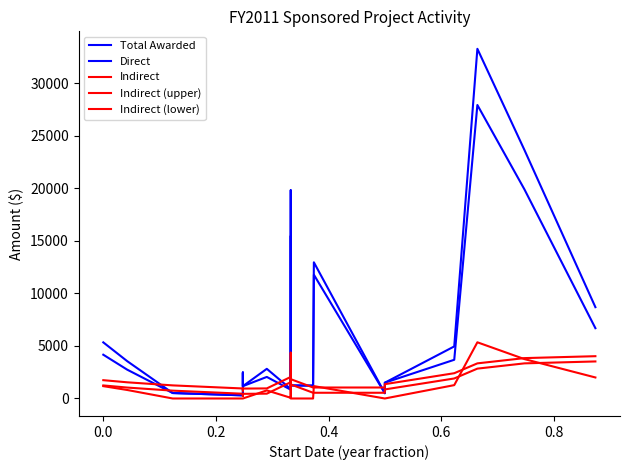

How many lines are shown in the chart?

5